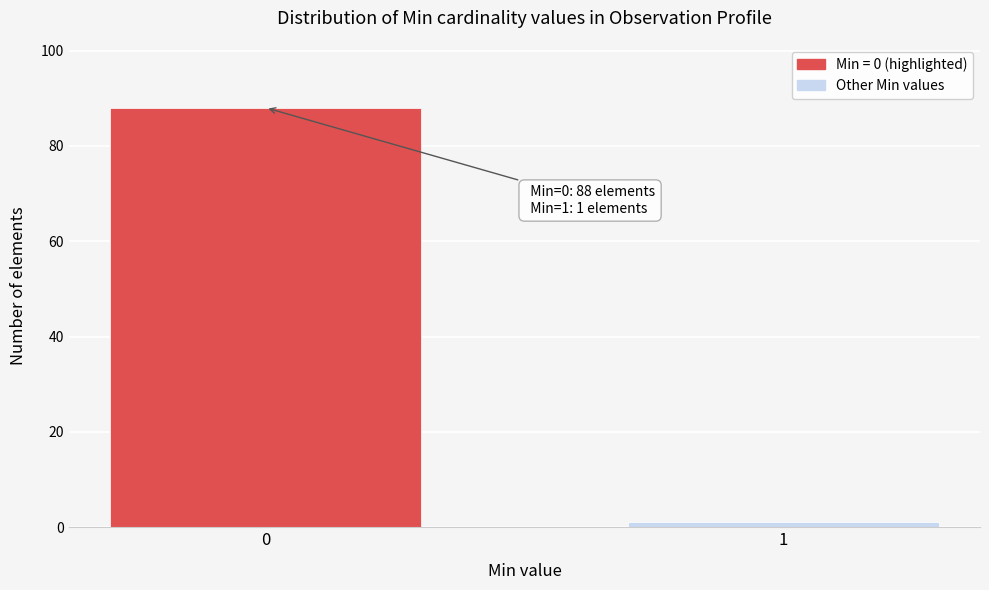

Reading left to right, what are all the values shown in this chart?

88	1